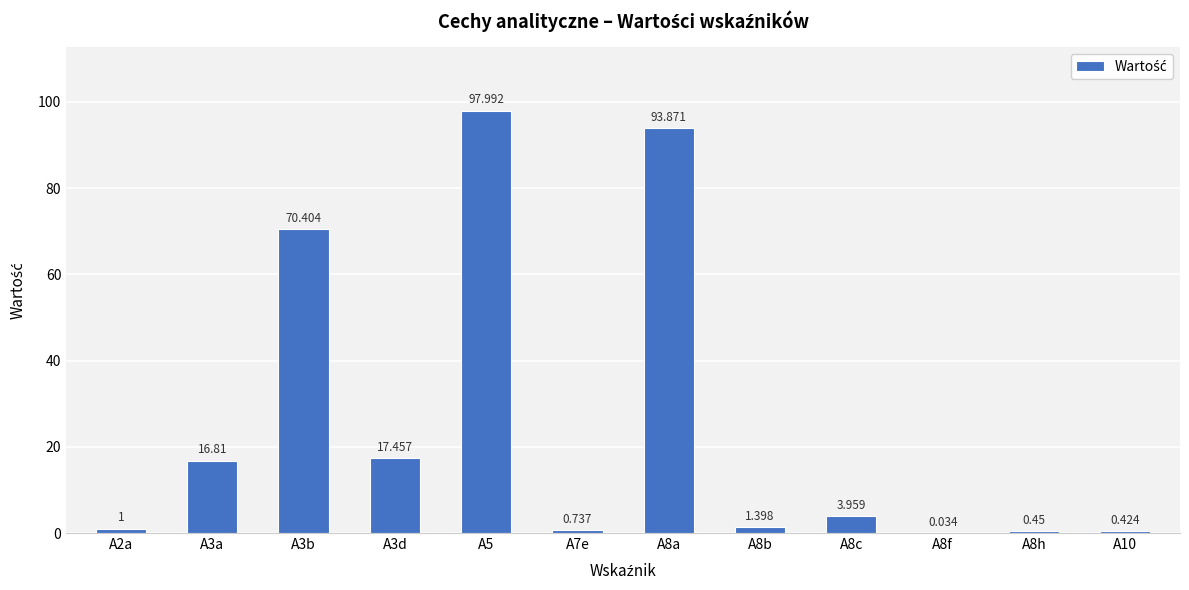

At which category does the chart reach its peak across all series?

A5